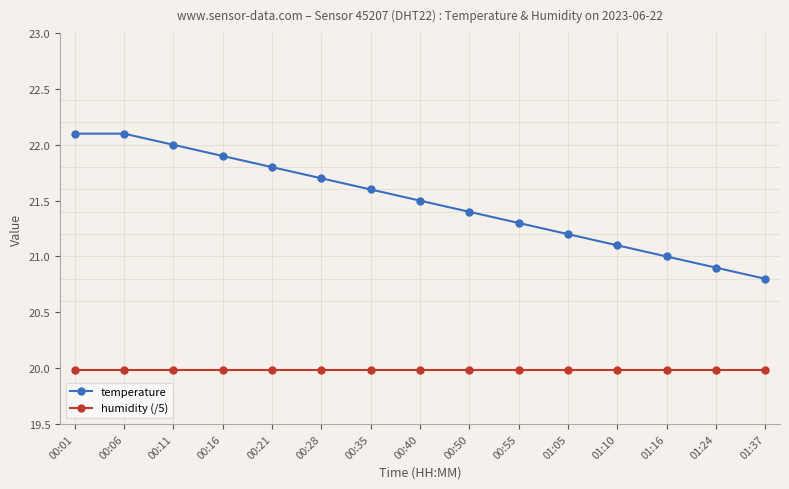

True or false: temperature has more than 2 interior local peaks.

False